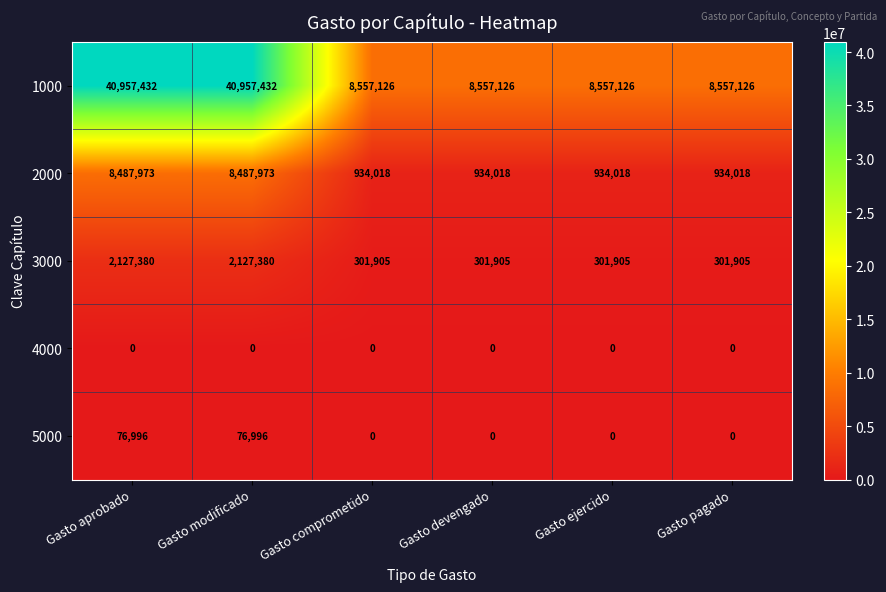

Reading right to left, extract all data points from this chart.

1000: Gasto pagado=8557126	Gasto ejercido=8557126	Gasto devengado=8557126	Gasto comprometido=8557126	Gasto modificado=40957432	Gasto aprobado=40957432
2000: Gasto pagado=934018	Gasto ejercido=934018	Gasto devengado=934018	Gasto comprometido=934018	Gasto modificado=8487973	Gasto aprobado=8487973
3000: Gasto pagado=301905	Gasto ejercido=301905	Gasto devengado=301905	Gasto comprometido=301905	Gasto modificado=2127380	Gasto aprobado=2127380
4000: Gasto pagado=0	Gasto ejercido=0	Gasto devengado=0	Gasto comprometido=0	Gasto modificado=0	Gasto aprobado=0
5000: Gasto pagado=0	Gasto ejercido=0	Gasto devengado=0	Gasto comprometido=0	Gasto modificado=76996	Gasto aprobado=76996